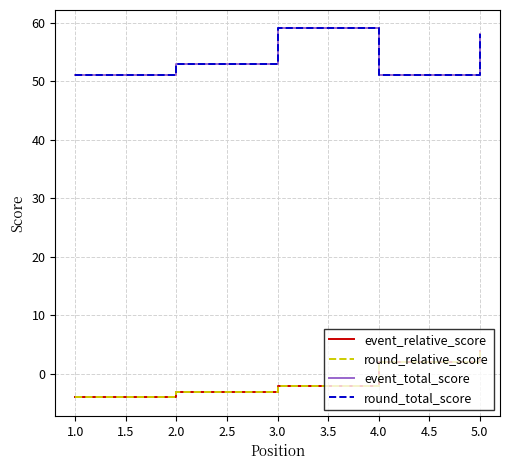

Is this an area chart (filled region under the line)?

No